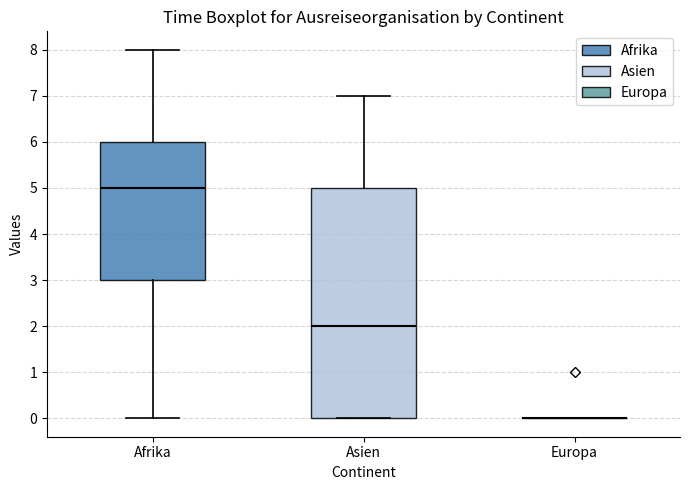

Reading left to right, transcribe this box plot: for each box, give where its median line is, the range the box spans, and where its two whiskers end, as read against the y-axis. The values are not printed on the chart, so give them approximately, as read against the axis.

Afrika: median 5, box 3 to 6, whiskers 0 to 8
Asien: median 2, box 0 to 5, whiskers 0 to 7
Europa: box collapsed to a line at 0, whiskers 0 to 0